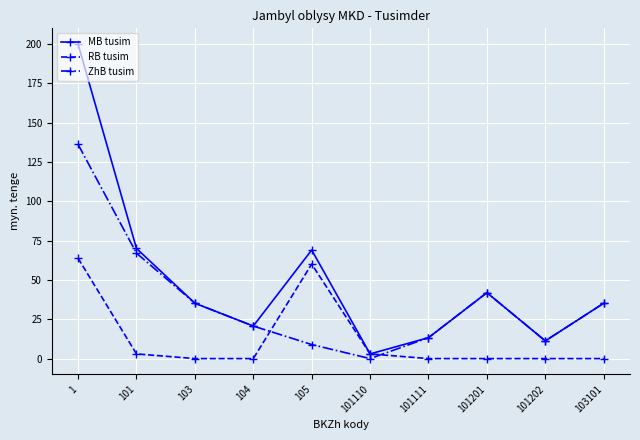

Is it true that ZhB tusim equals 189.5 at 1?

False